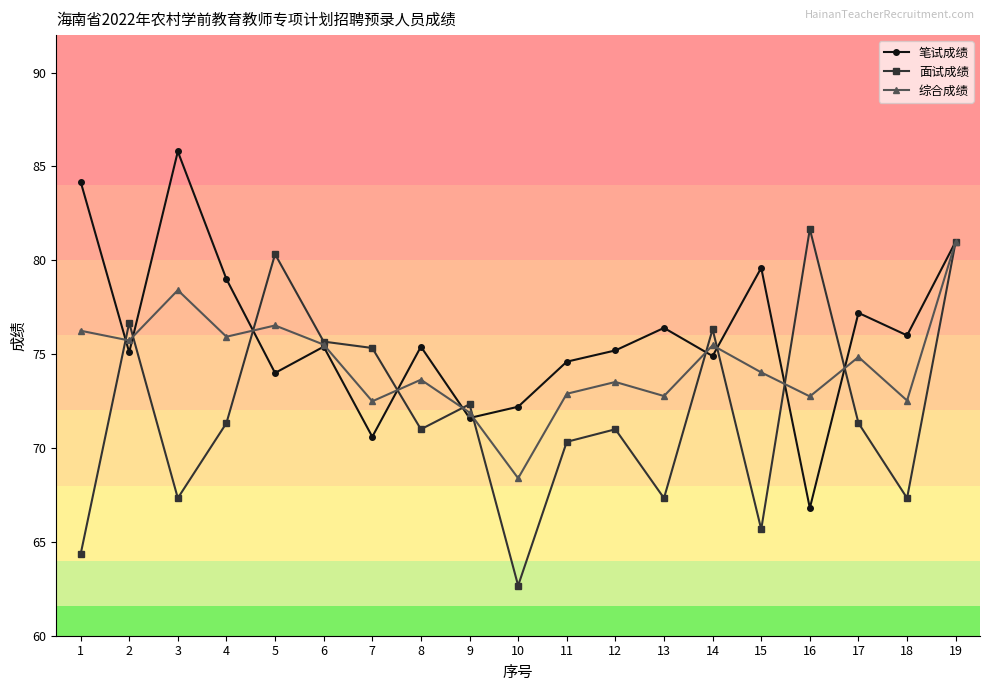

How many values in the 综合成绩 series exceed 74?

10